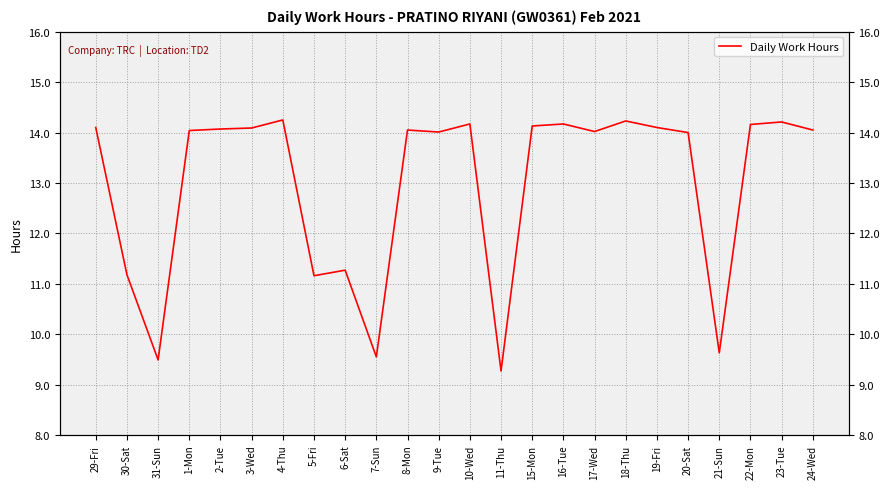

Which has a higher value, 23-Tue or 2-Tue?

23-Tue